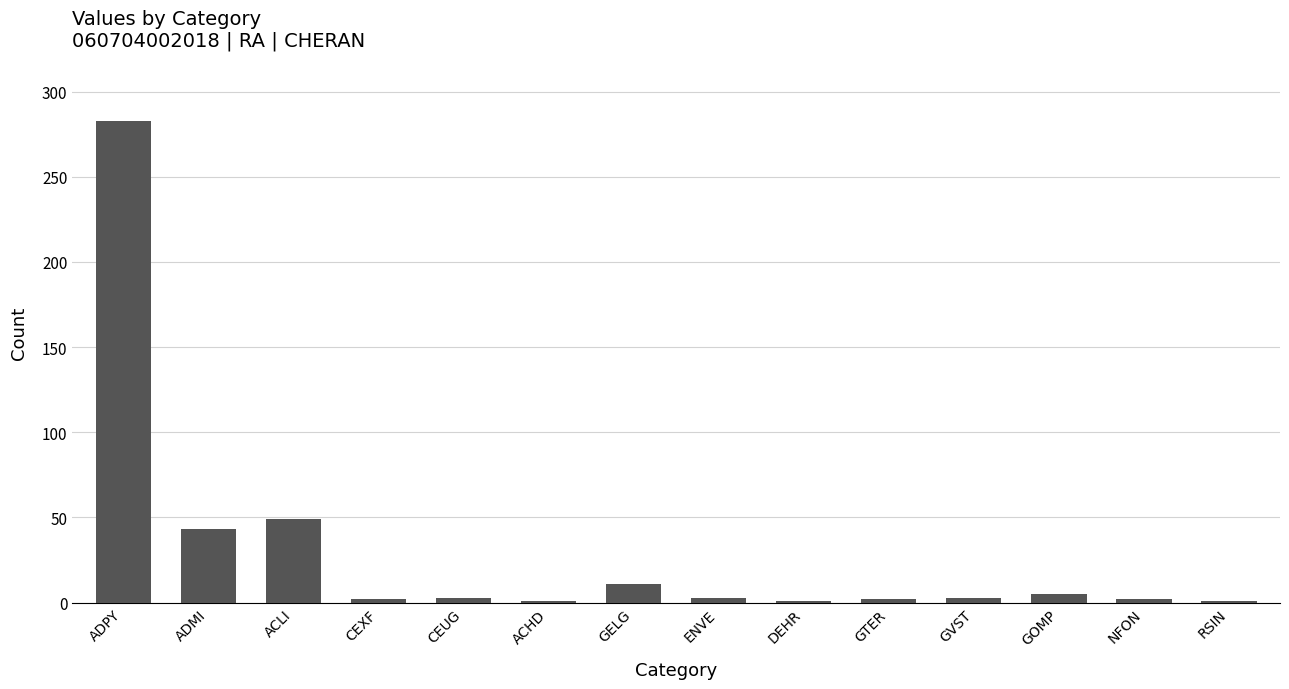

What is the label of the 11th bar from the right?

CEXF